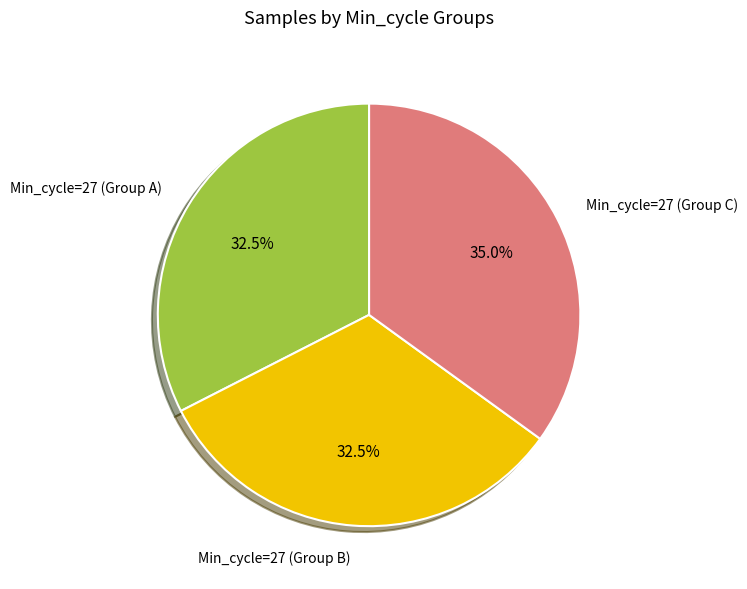

Which category has the biggest portion of the pie?

Min_cycle=27 (Group C)